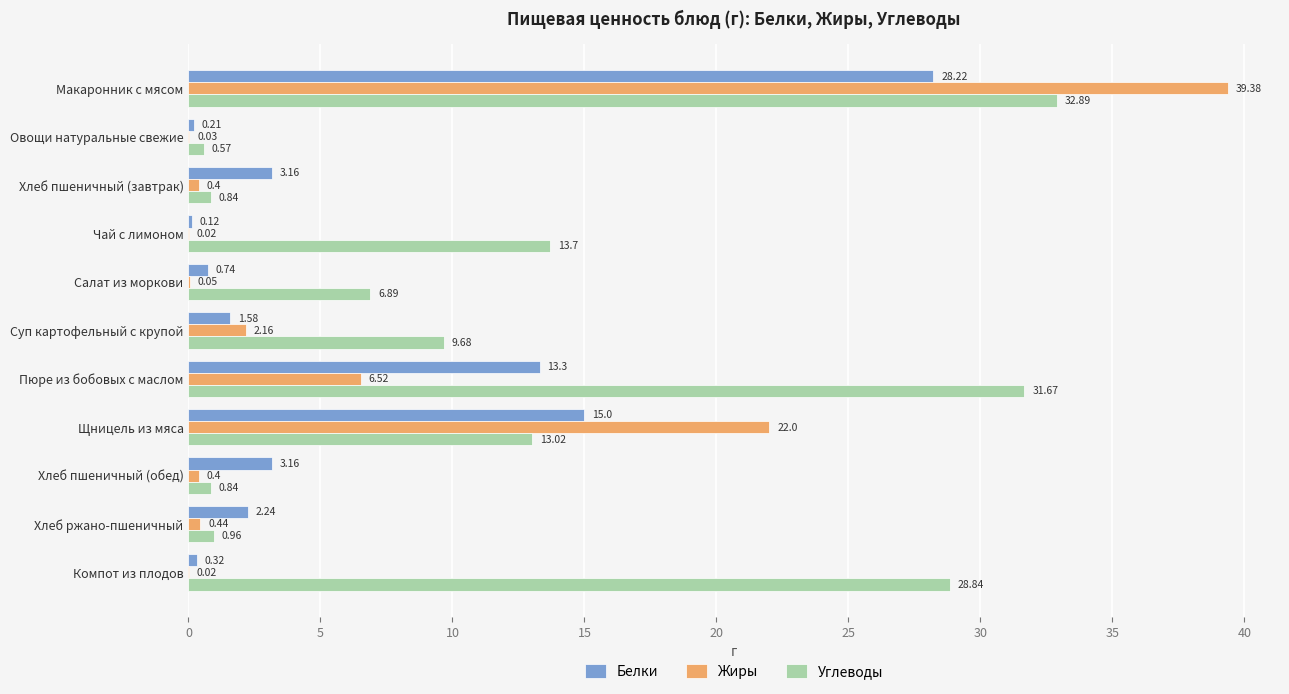

What is the sum of all Жиры values?

71.4